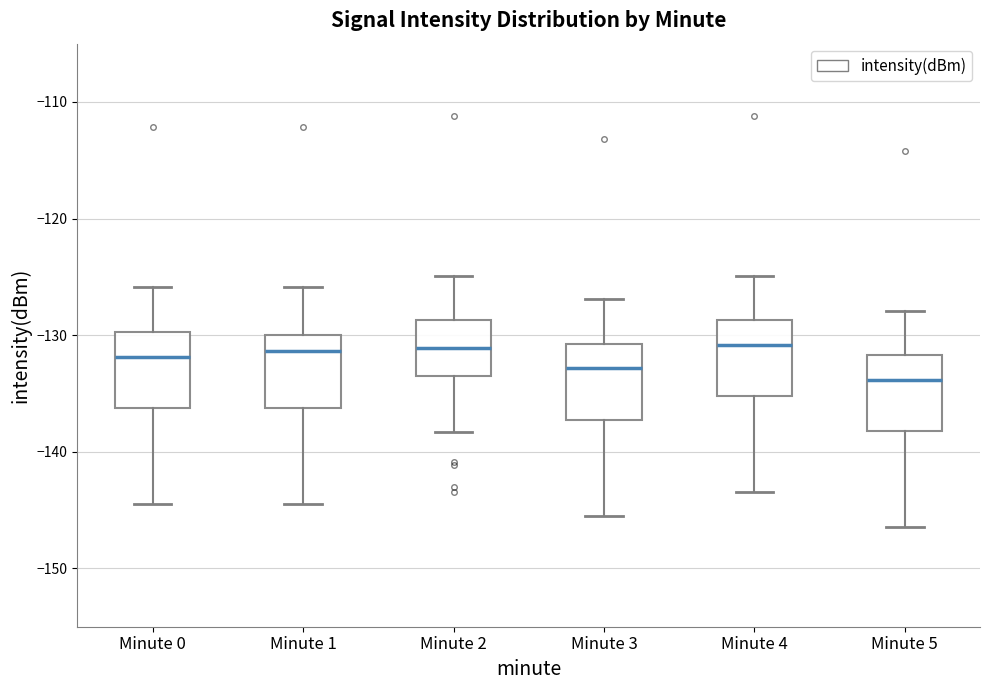

Reading left to right, transcribe this box plot: for each box, give where its median line is, the range the box spans, and where its two whiskers end, as read against the y-axis. The values are not printed on the chart, so give them approximately, as read against the axis.

Minute 0: median -132, box -136 to -130, whiskers -144 to -126
Minute 1: median -131, box -136 to -130, whiskers -144 to -126
Minute 2: median -131, box -133 to -129, whiskers -138 to -125
Minute 3: median -133, box -137 to -131, whiskers -145 to -127
Minute 4: median -131, box -135 to -129, whiskers -143 to -125
Minute 5: median -134, box -138 to -132, whiskers -146 to -128